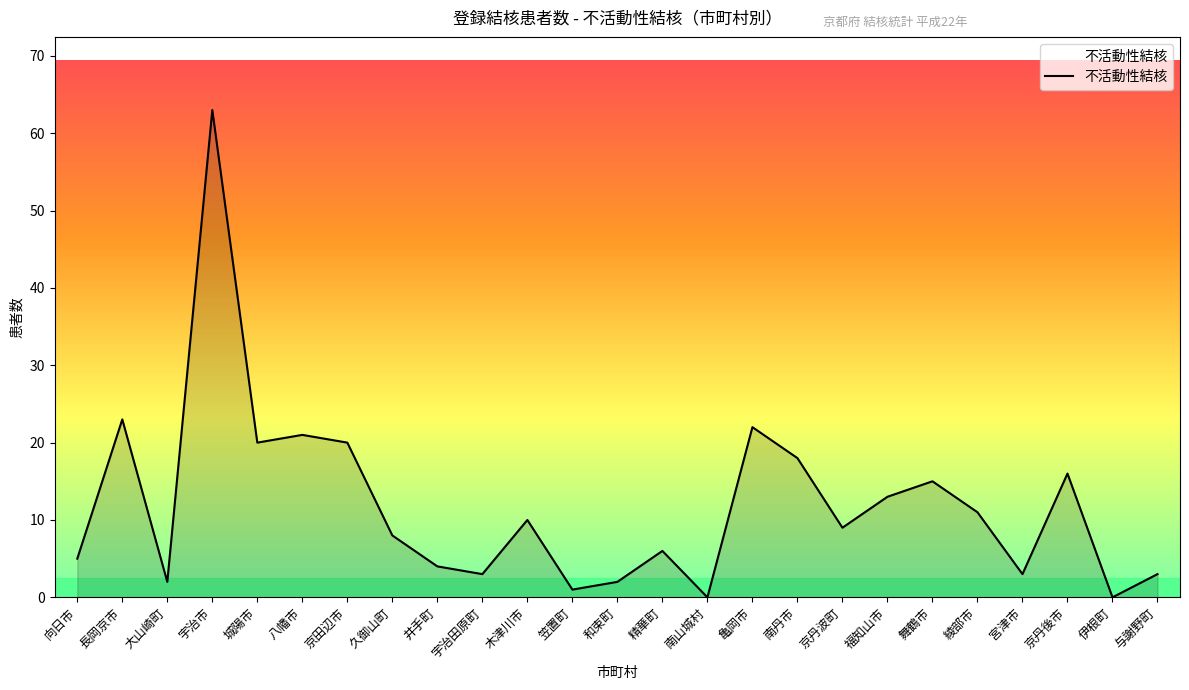

Reading left to right, list all the values displayed in this chart.

5	23	2	63	20	21	20	8	4	3	10	1	2	6	0	22	18	9	13	15	11	3	16	0	3